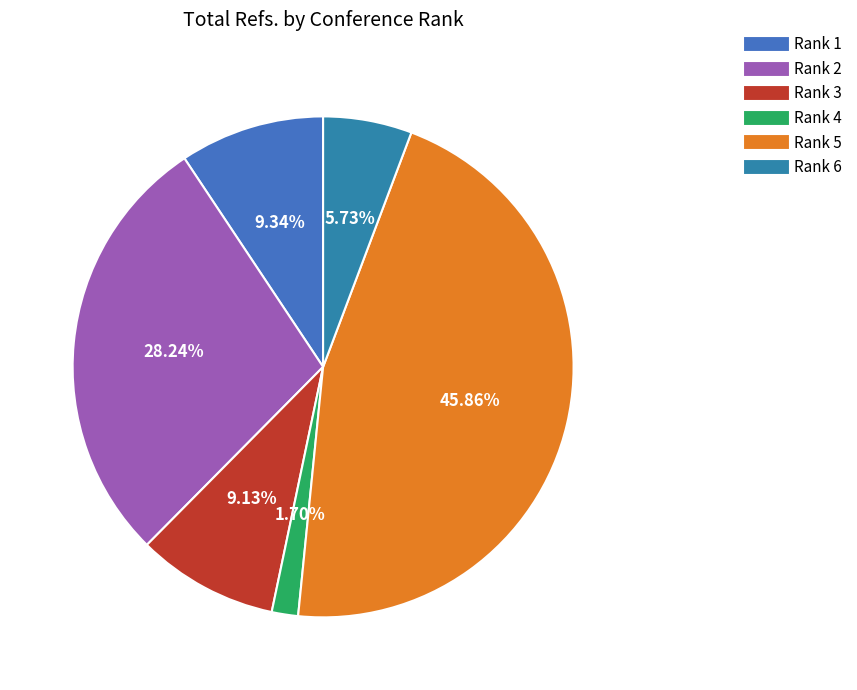

How much of the chart is everything except Rank 5?

54.1%